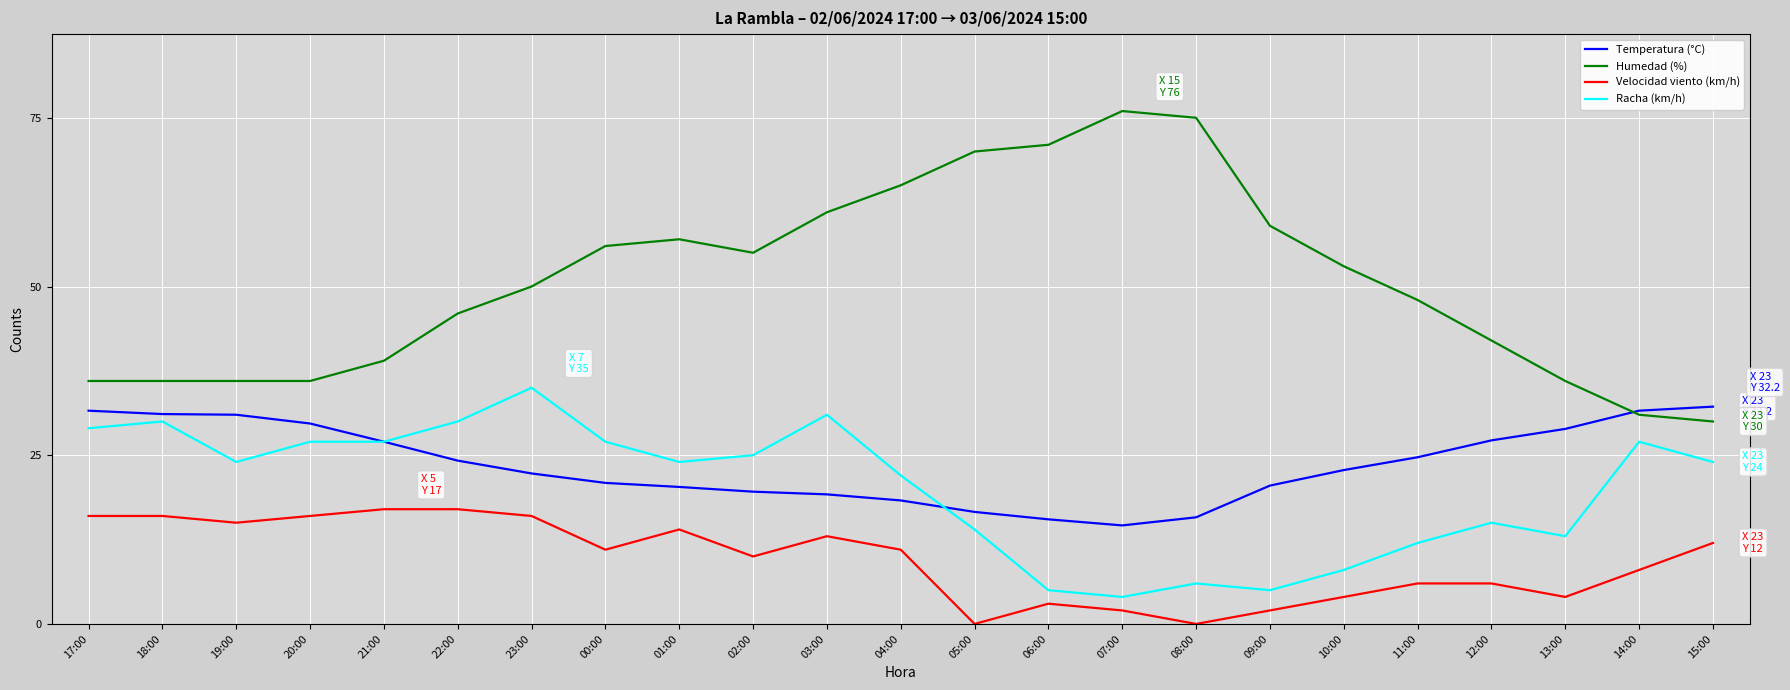

Which series has the widest spread of values?

Humedad (%)